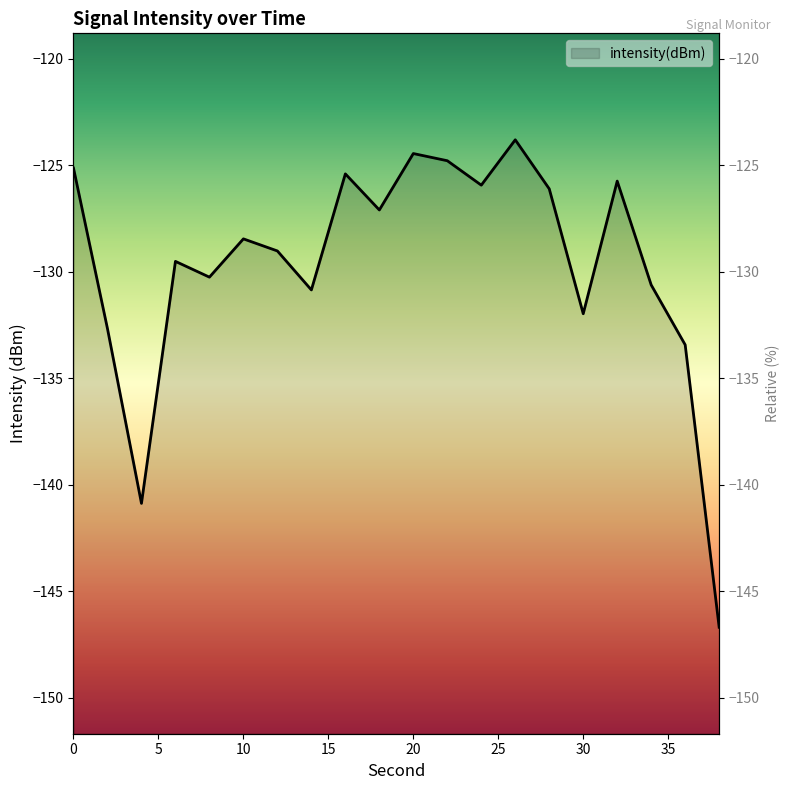

True or false: the data shows -128.5 at 10.

True